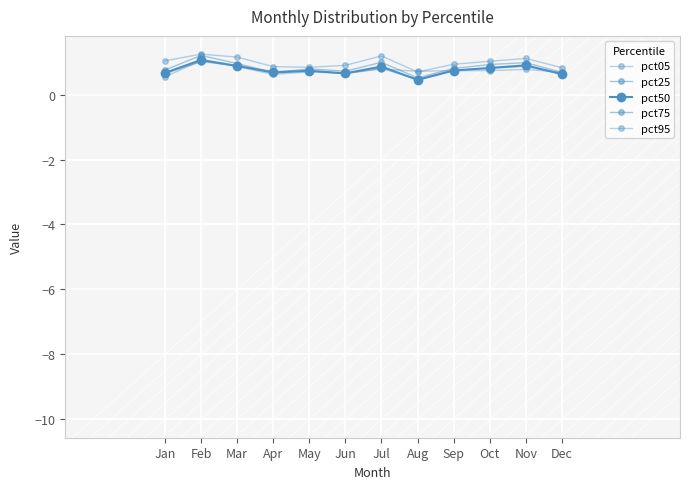

Which category has the highest value across all series?

Feb